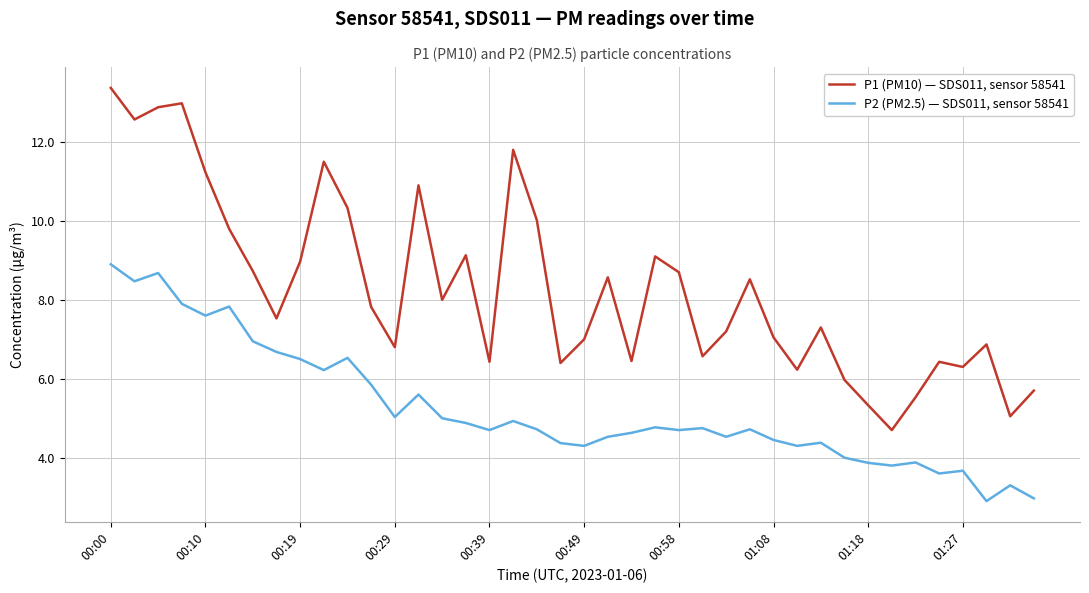

What is the minimum value for P2 (PM2.5) — SDS011, sensor 58541?

2.9